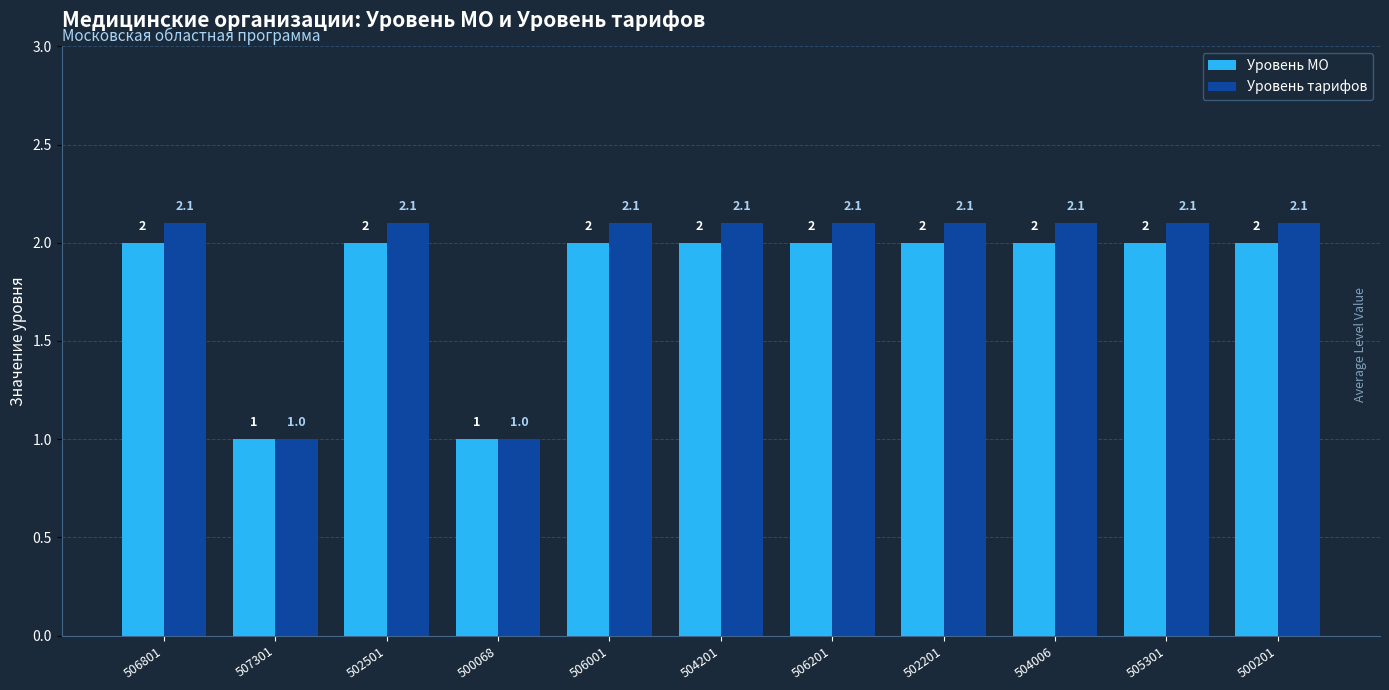

What is the label of the 8th bar from the right?

500068